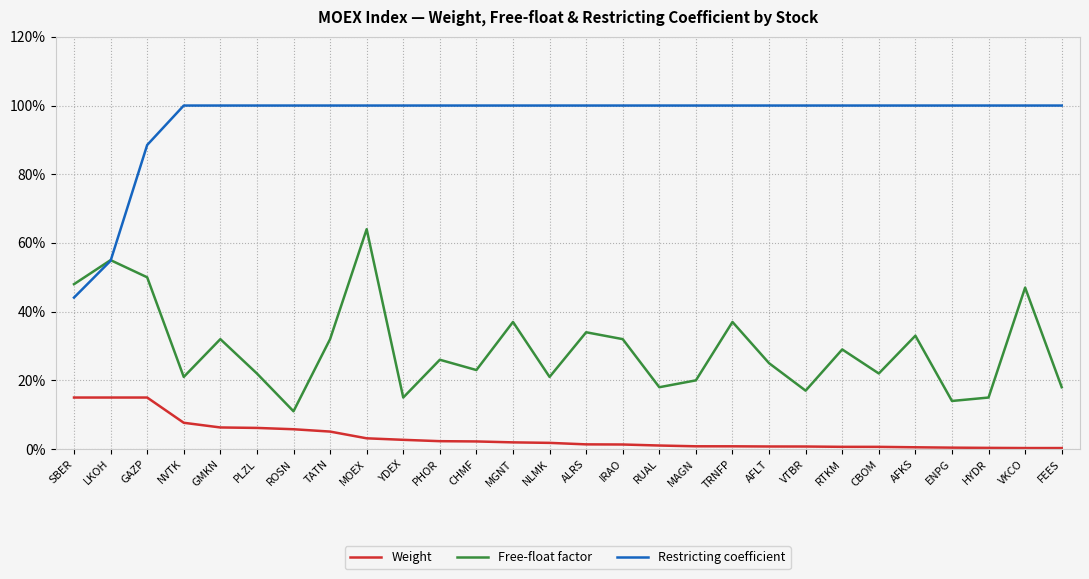

Is it true that Weight equals 0.0 at ROSN?

False